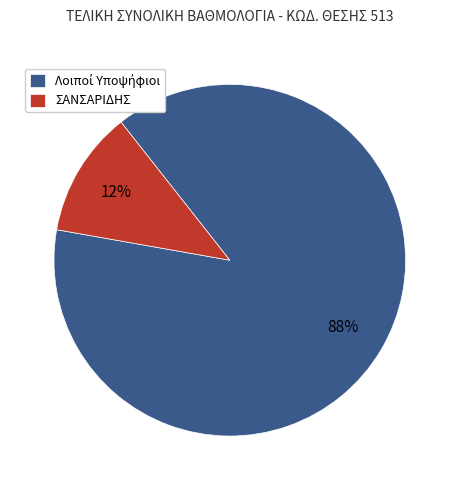

Which slice is the smallest?

ΣΑΝΣΑΡΙΔΗΣ